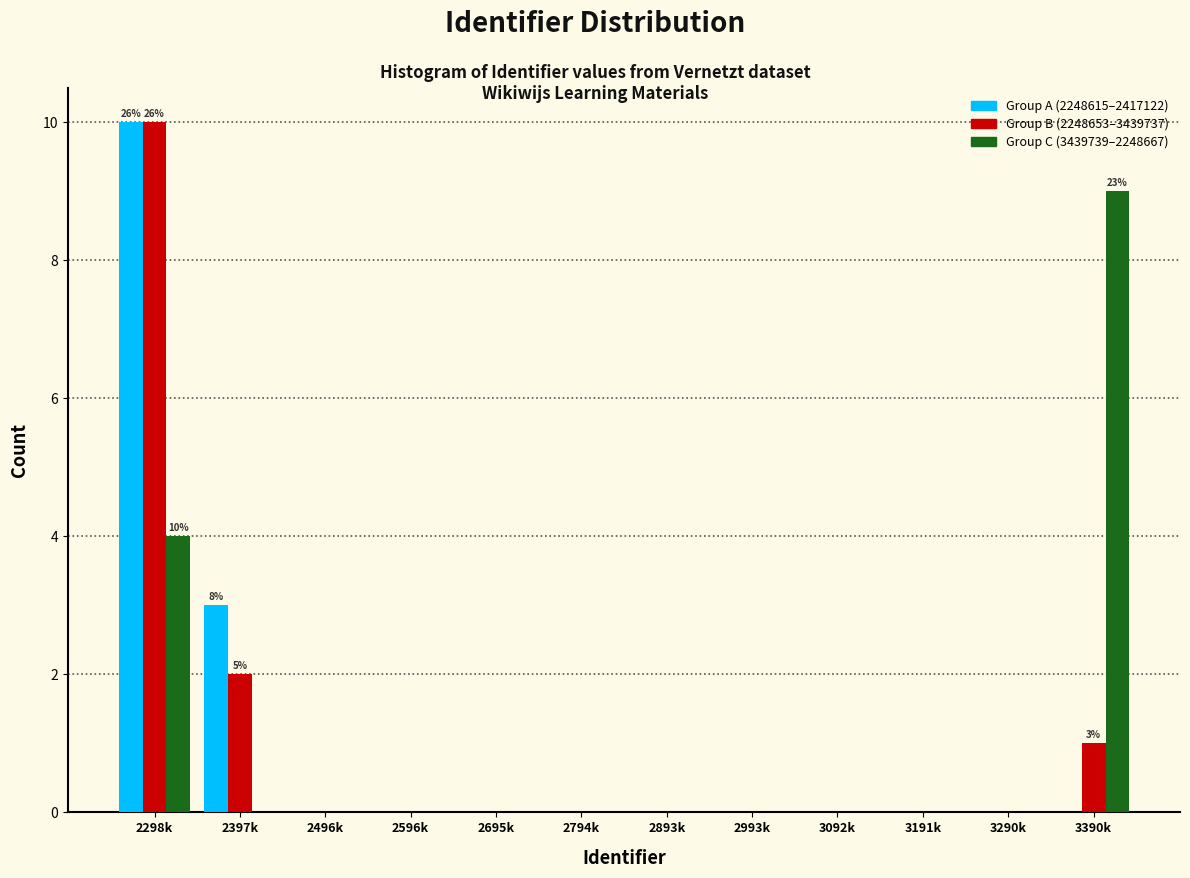

Which series changed the most between 2794k and 3390k?

Group C (3439739–2248667)